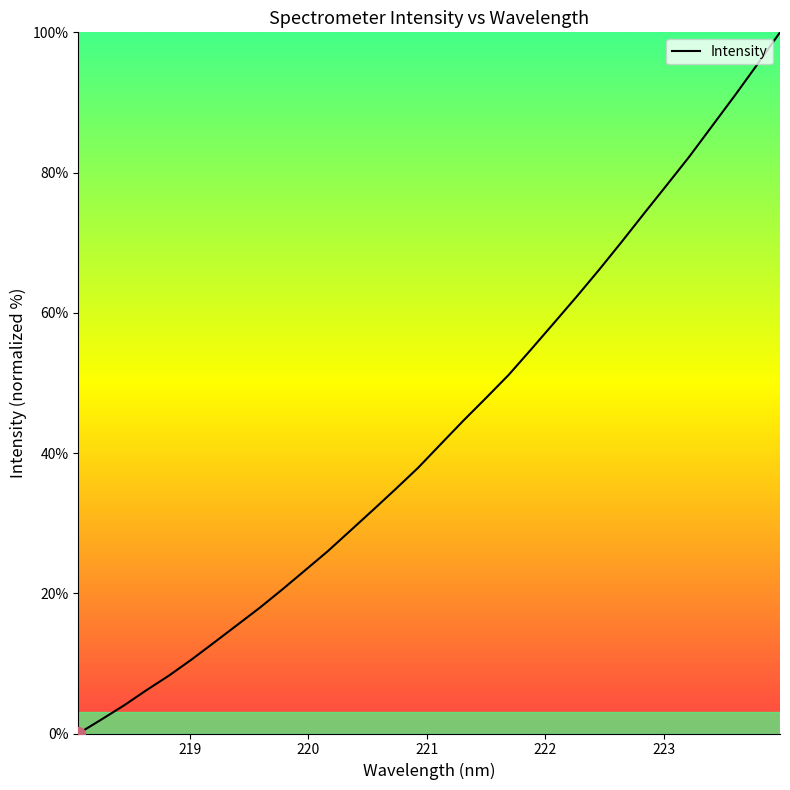

What is the maximum value shown in the chart?

100.0